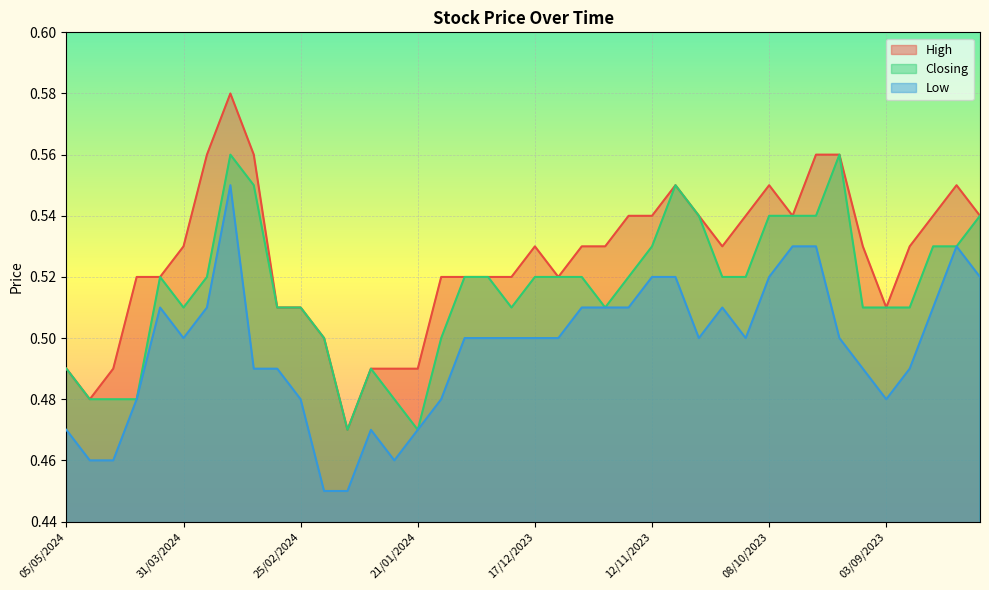

Is the value of Closing at 19/11/2023 greater than the value of High at 08/10/2023?

No